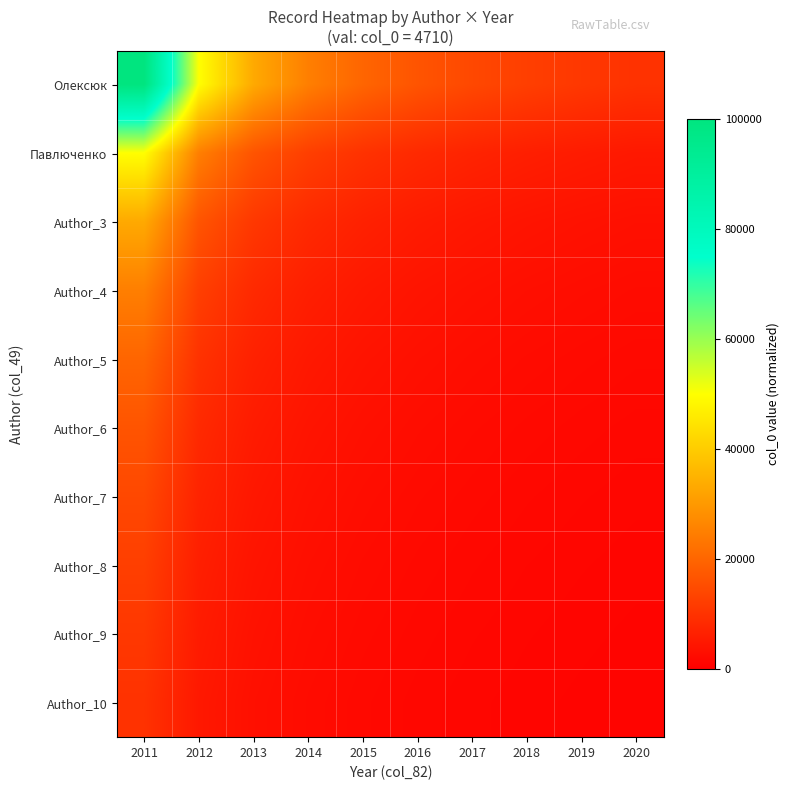

Rank the series by their maximum value, from highest to lowest.

Олексюк, Павлюченко, Author_3, Author_4, Author_5, Author_6, Author_7, Author_8, Author_9, Author_10